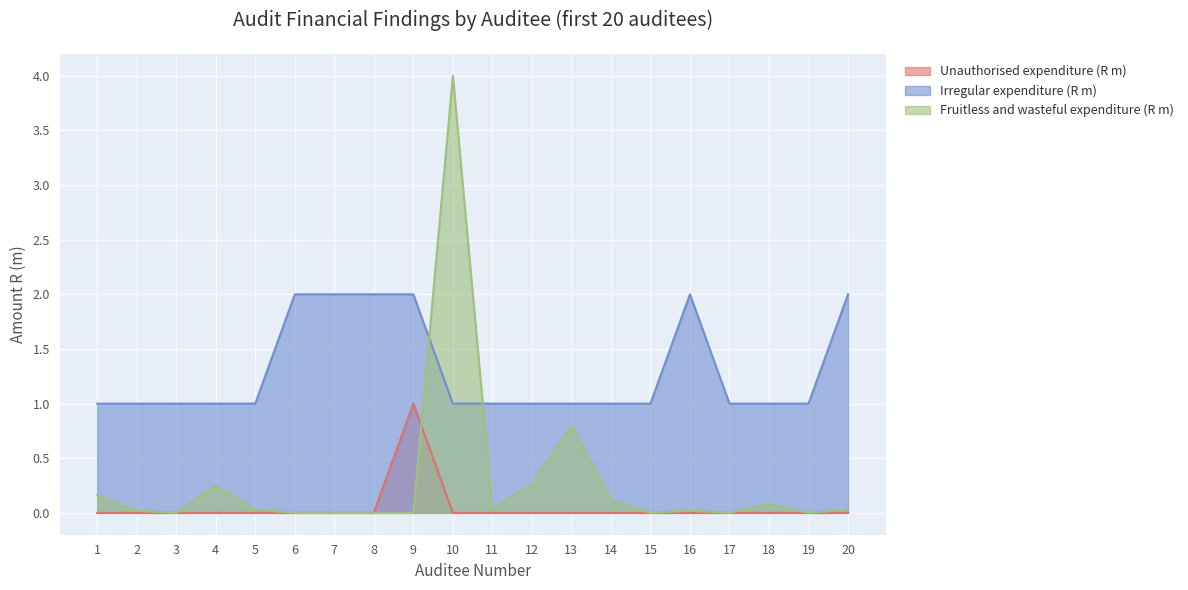

Reading right to left, what are all the values shown in this chart?

Unauthorised expenditure (R m): 20=0.0	19=0.0	18=0.0	17=0.0	16=0.0	15=0.0	14=0.0	13=0.0	12=0.0	11=0.0	10=0.0	9=1.0	8=0.0	7=0.0	6=0.0	5=0.0	4=0.0	3=0.0	2=0.0	1=0.0
Irregular expenditure (R m): 20=2.0	19=1.0	18=1.0	17=1.0	16=2.0	15=1.0	14=1.0	13=1.0	12=1.0	11=1.0	10=1.0	9=2.0	8=2.0	7=2.0	6=2.0	5=1.0	4=1.0	3=1.0	2=1.0	1=1.0
Fruitless and wasteful expenditure (R m): 20=0.0	19=0.0	18=0.1	17=0.0	16=0.0	15=0.0	14=0.1	13=0.8	12=0.3	11=0.0	10=4.0	9=0.0	8=0.0	7=0.0	6=0.0	5=0.0	4=0.2	3=0.0	2=0.0	1=0.2